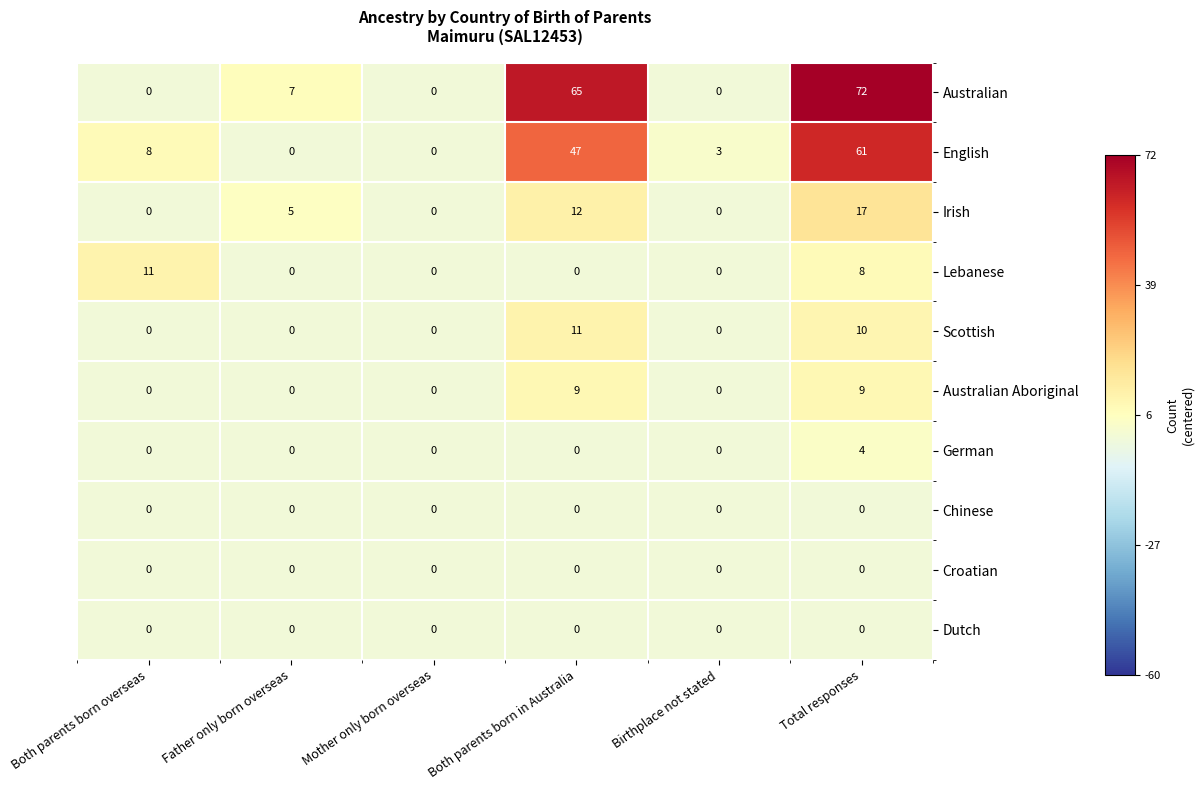

The value of Australian at Both parents born overseas is 34. True or false?

False